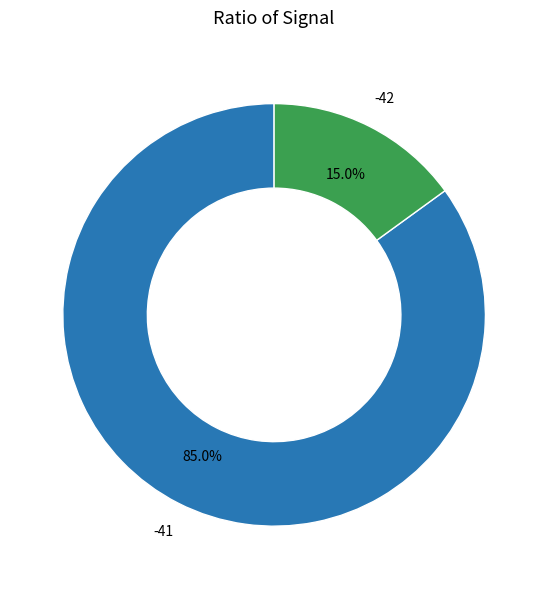

Is there any slice that represents more than half of the pie?

Yes